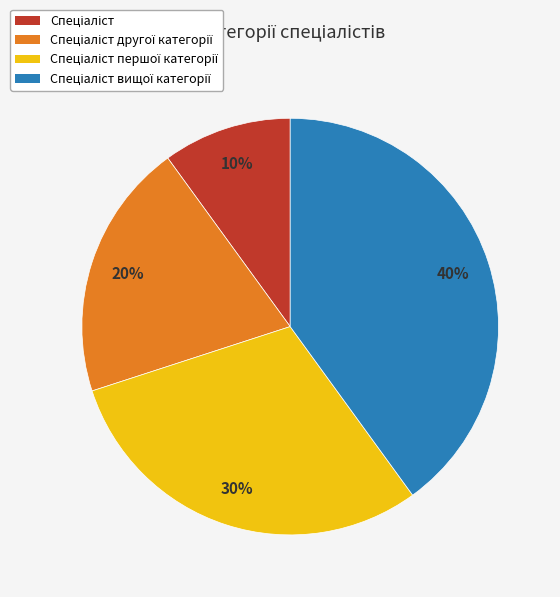

Does any single category account for the majority?

No